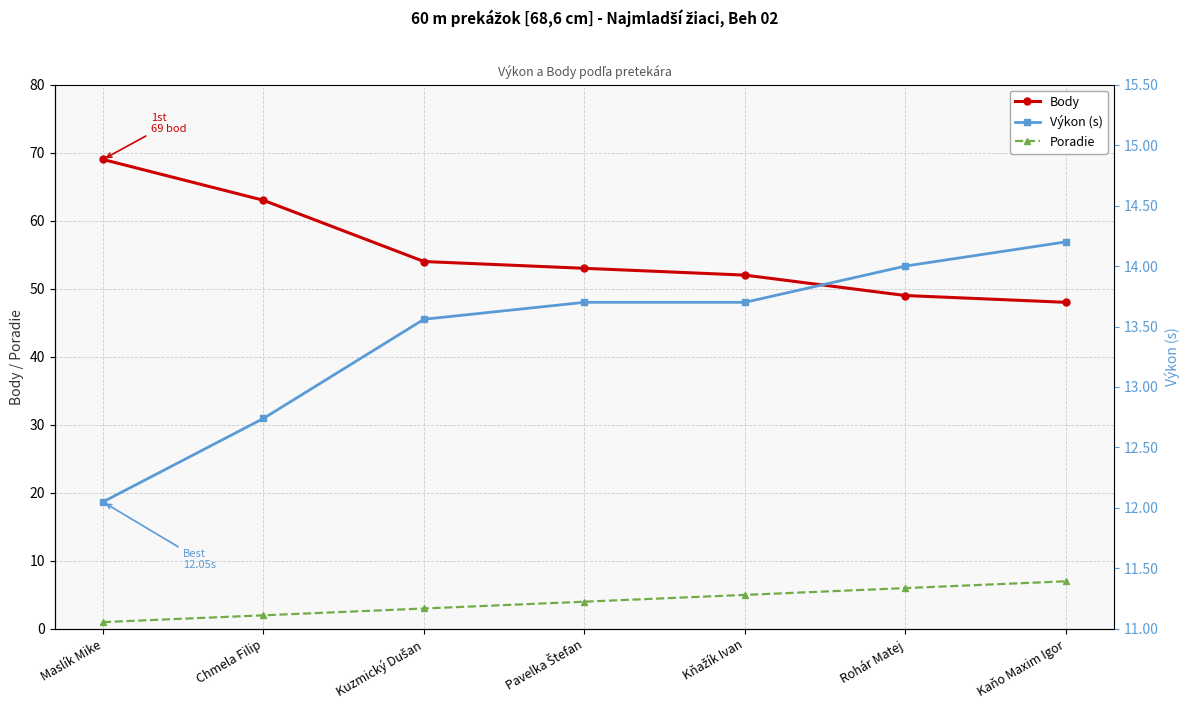

What is the label of the 5th point from the left?

Kňažík Ivan